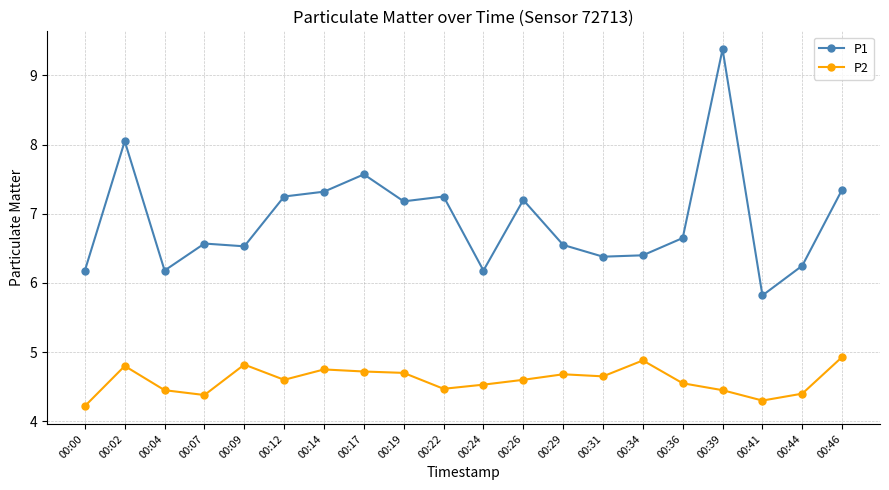

What is the value of the P2 point at the 15th from the left?

4.9